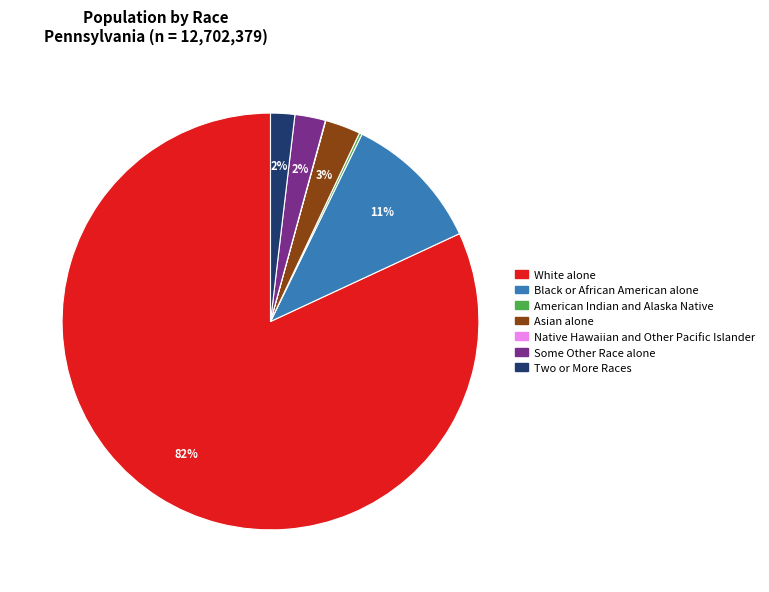

Is the sum of White alone and Two or More Races greater than half?

Yes